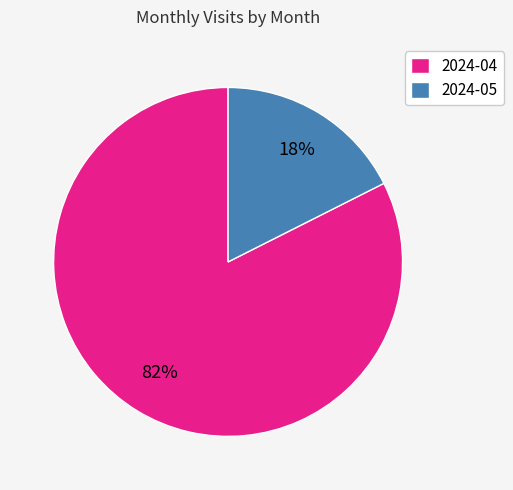

To the nearest percent, what is the combined percentage of 2024-04 and 2024-05?

100%